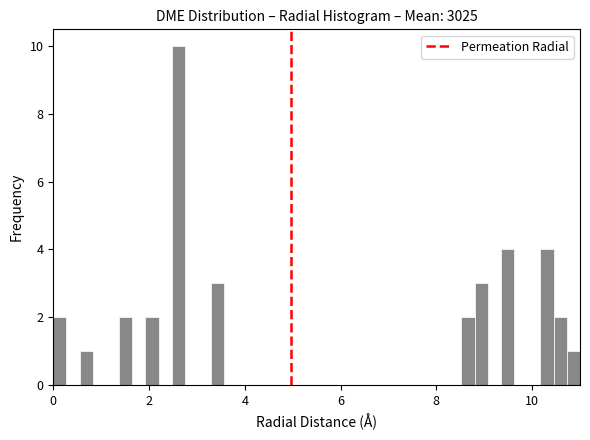

Read against the x-axis, roughly where is the centre of the tallest bar?

2.6